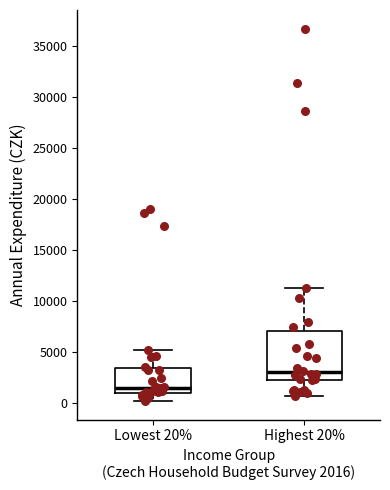

Reading left to right, transcribe this box plot: for each box, give where its median line is, the range the box spans, and where its two whiskers end, as read against the y-axis. The values are not printed on the chart, so give them approximately, as read against the axis.

Lowest 20%: median 1500, box 1000 to 3500, whiskers 0 to 5500
Highest 20%: median 3000, box 2500 to 7000, whiskers 500 to 11500